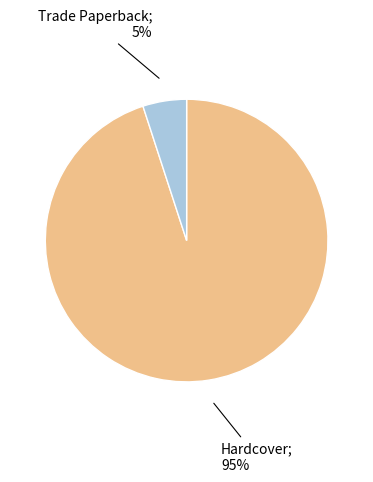

To the nearest percent, what is the average slice percentage?

50%